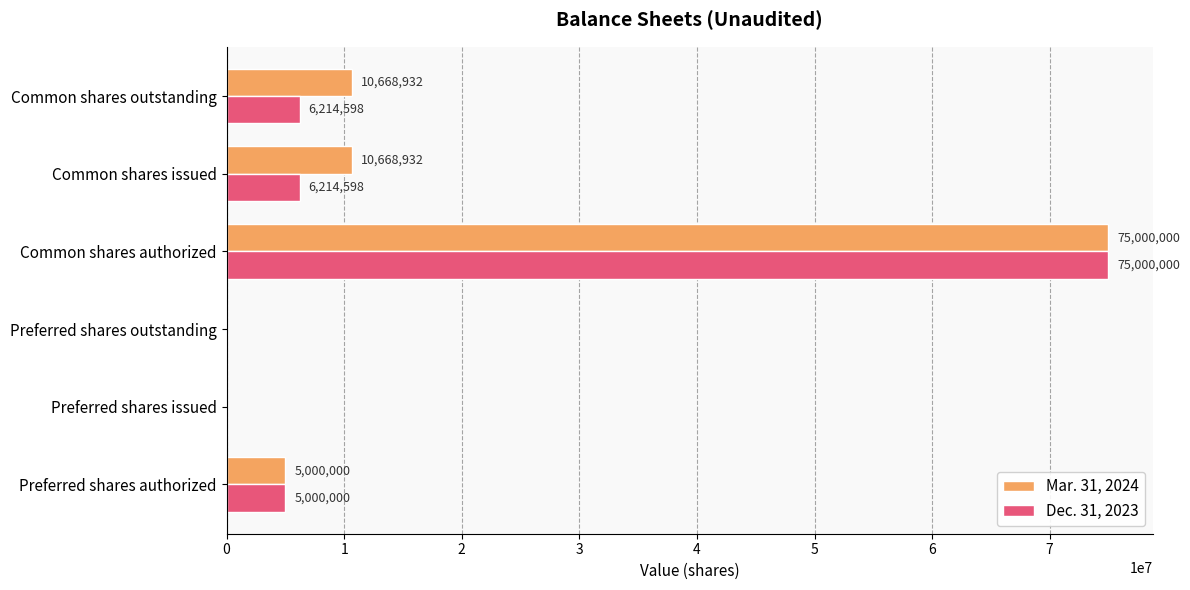

The value of Mar. 31, 2024 at Common shares outstanding is 2936052. True or false?

False